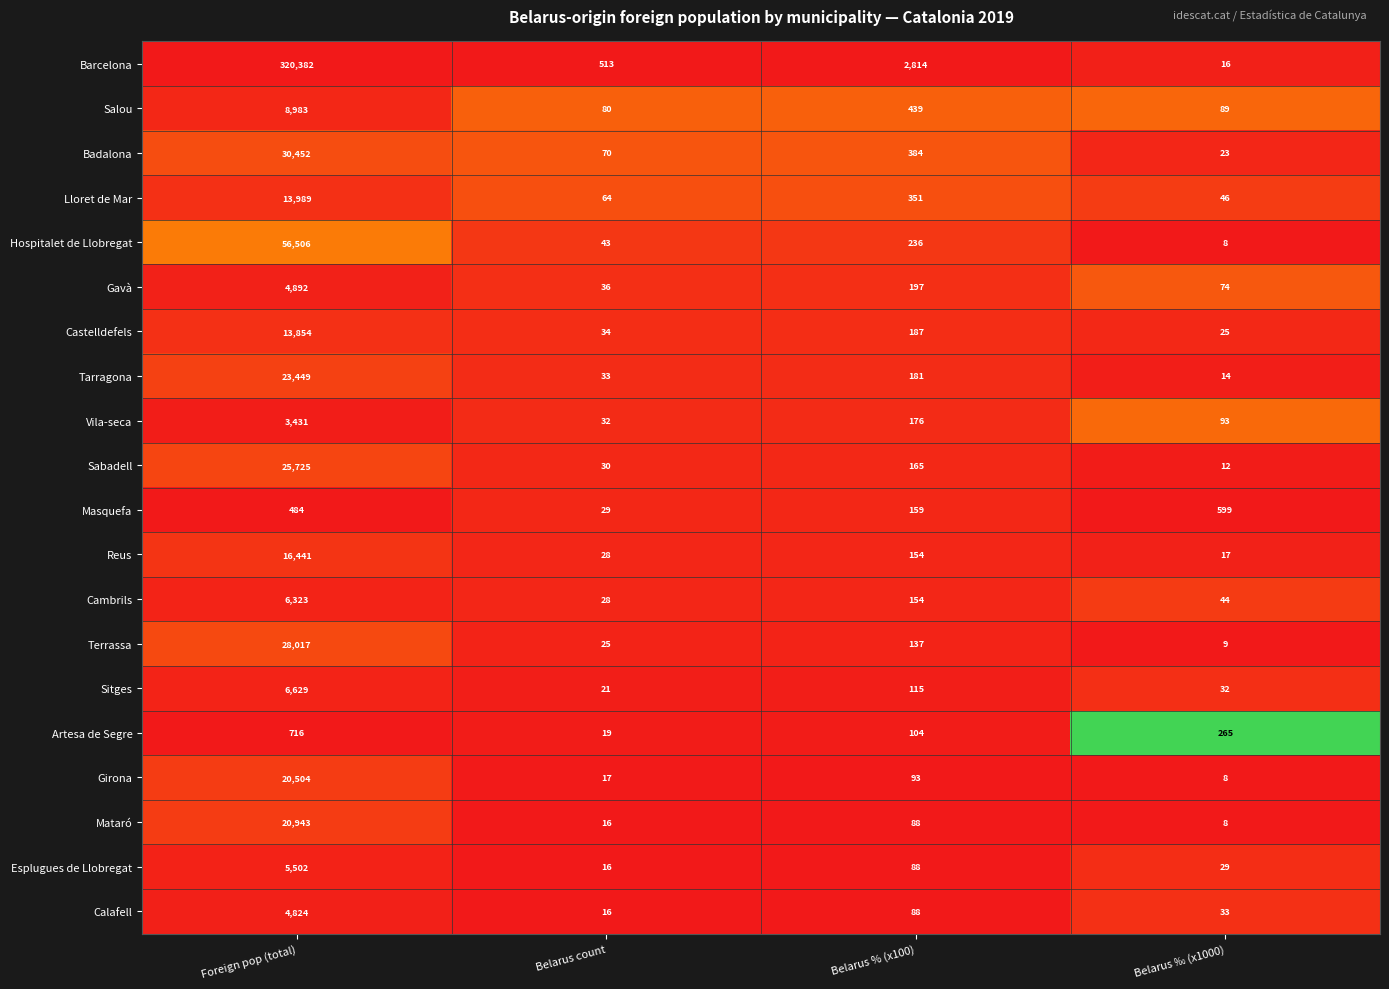

How many categories are shown in the chart?

4